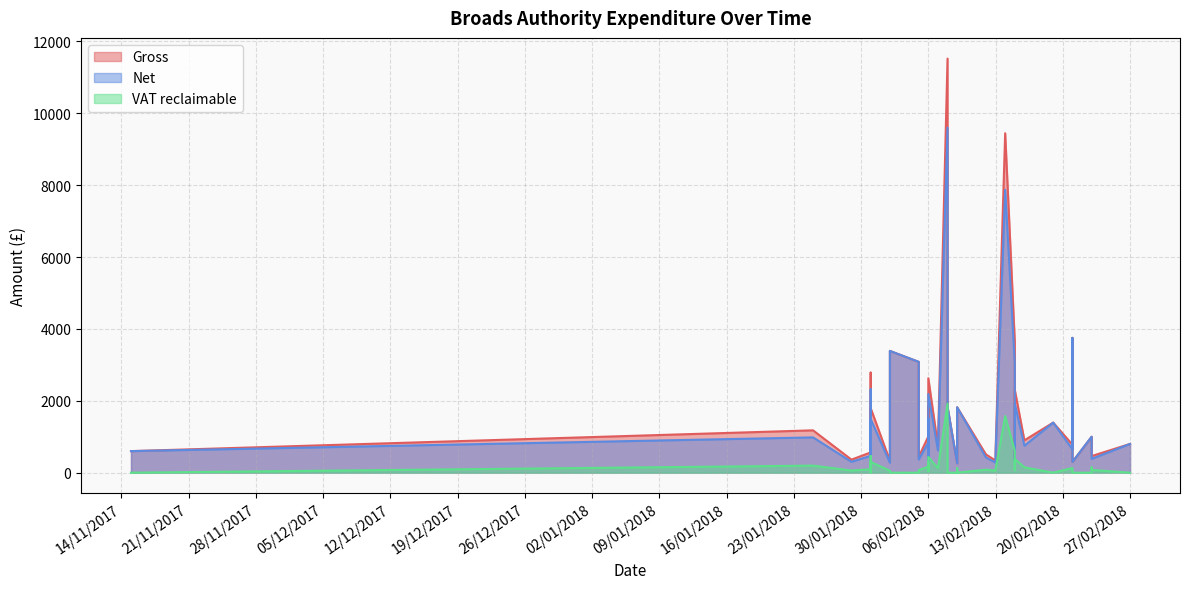

At which label does VAT reclaimable reach its peak?

08/02/2018